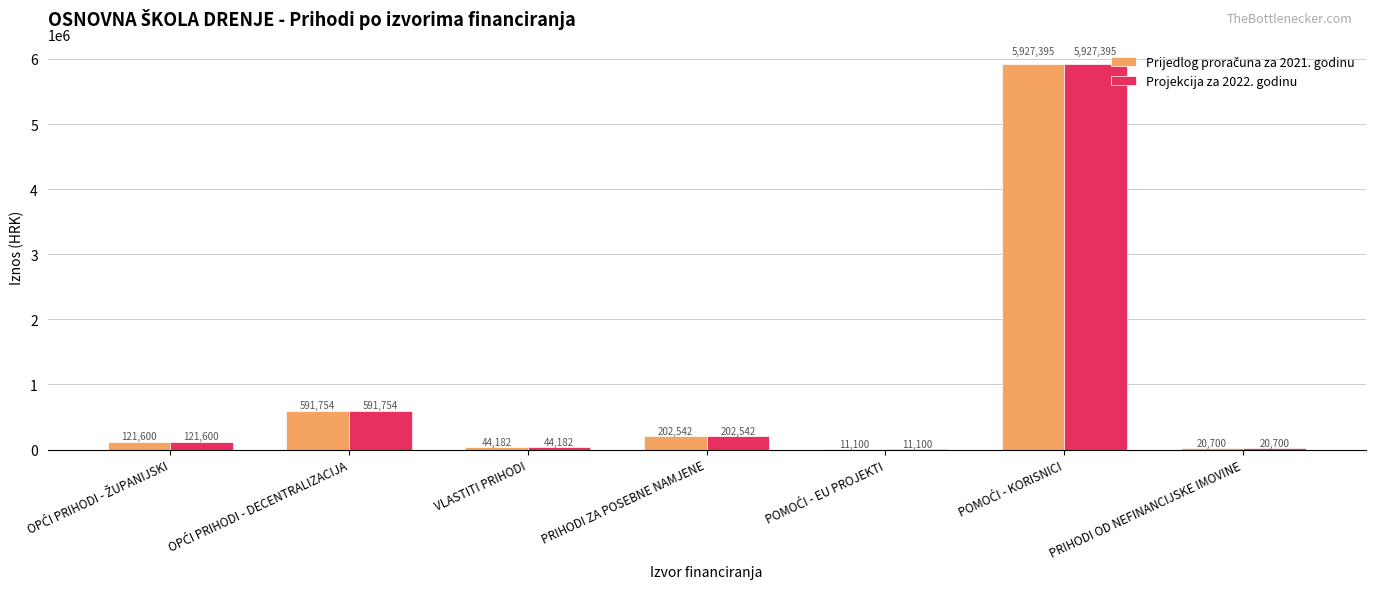

What is the total value across all series at PRIHODI OD NEFINANCIJSKE IMOVINE?

41400